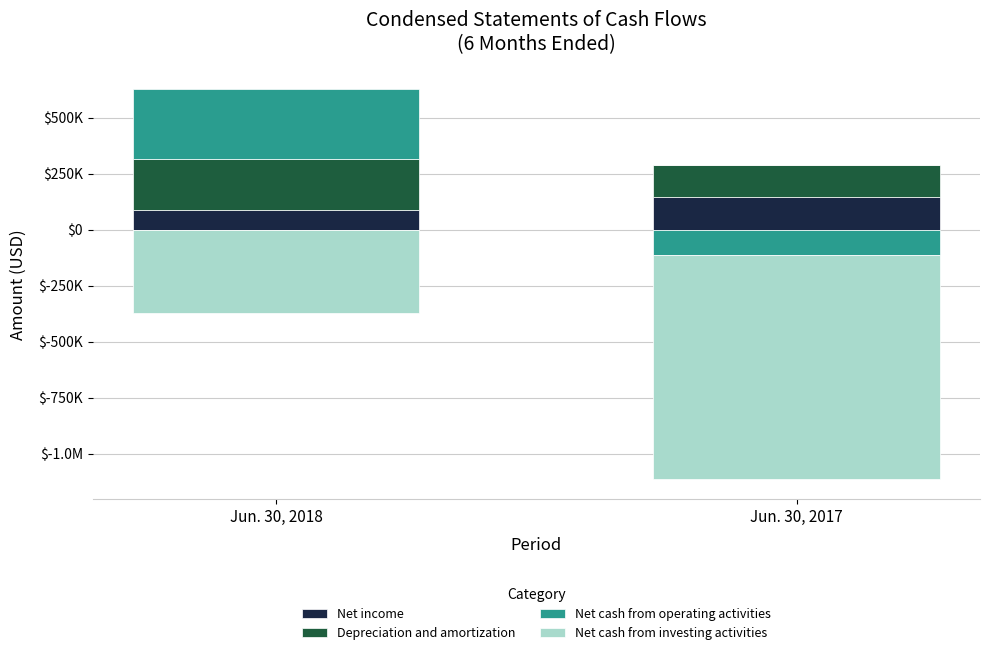

Does the chart contain stacked bars?

No